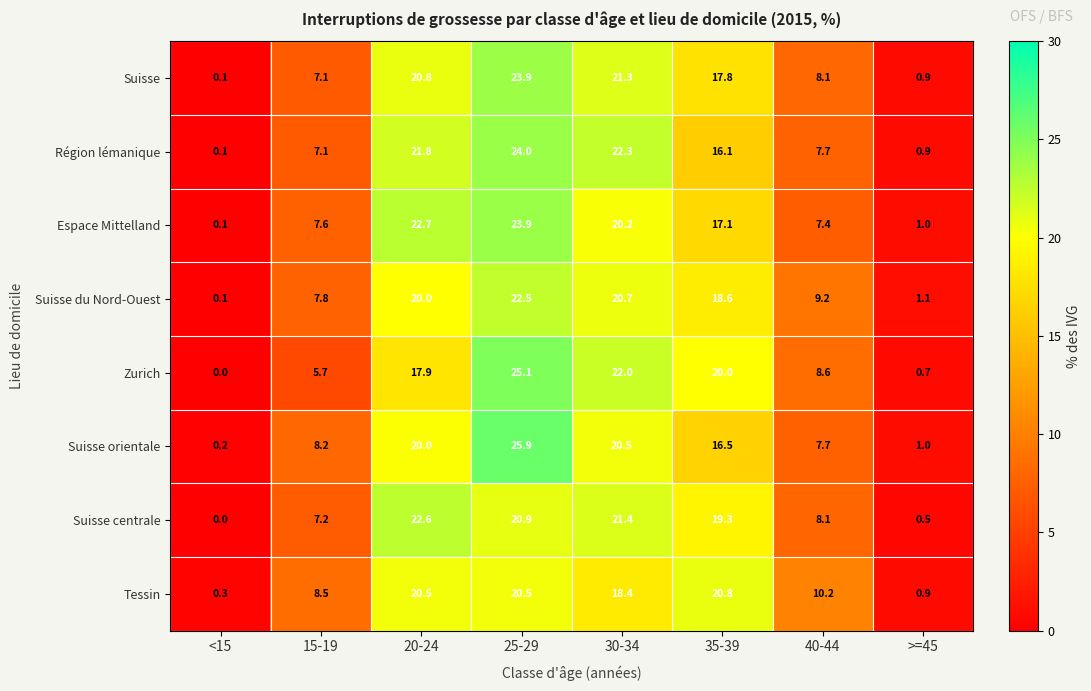

What is the difference between the Suisse centrale values at >=45 and <15?

0.5